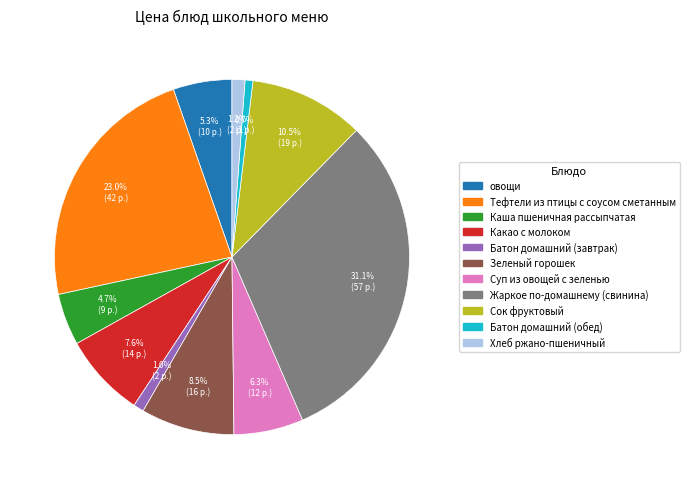

To the nearest percent, what is the combined percentage of Зеленый горошек and Батон домашний (обед)?

9%